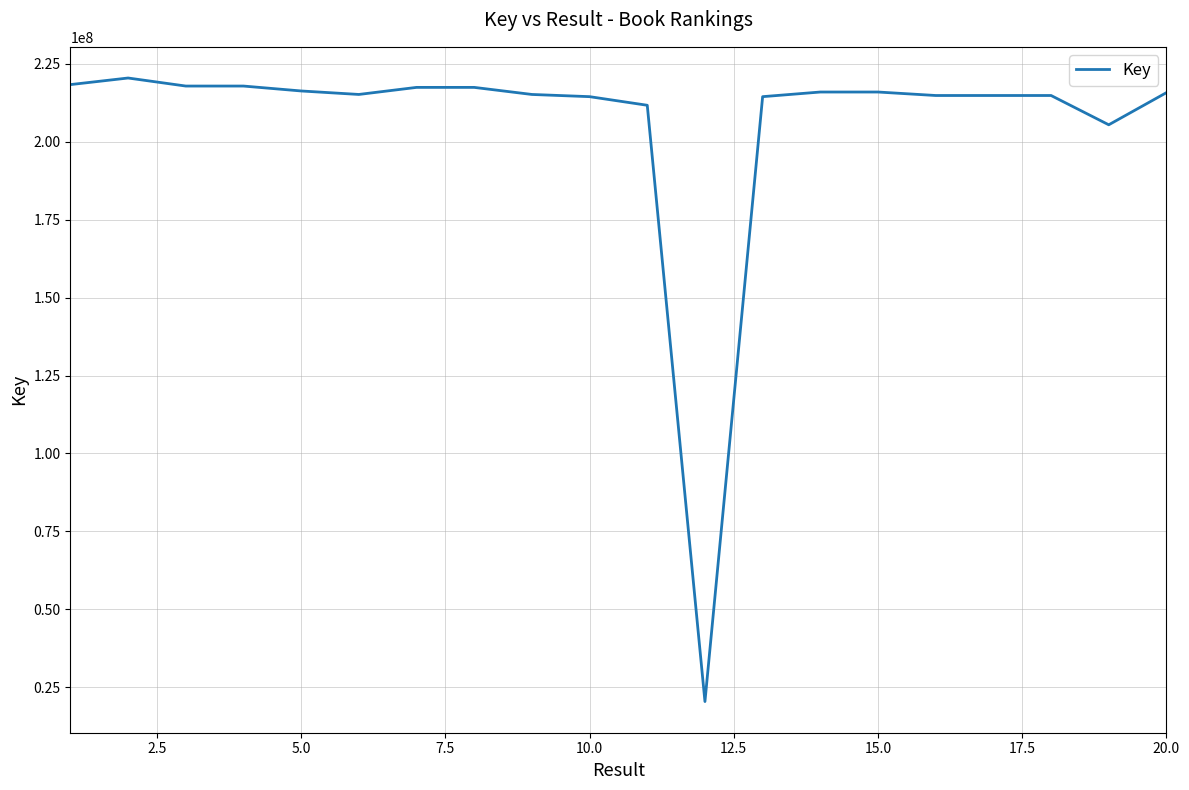

What is the difference between the maximum and minimum values?

200088549